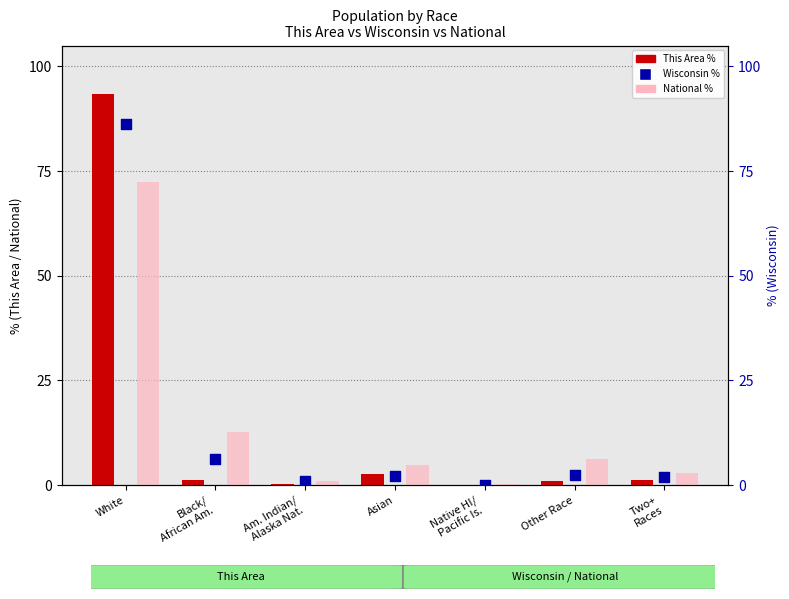

What is the total value across all series at Two+
Races?

6.0